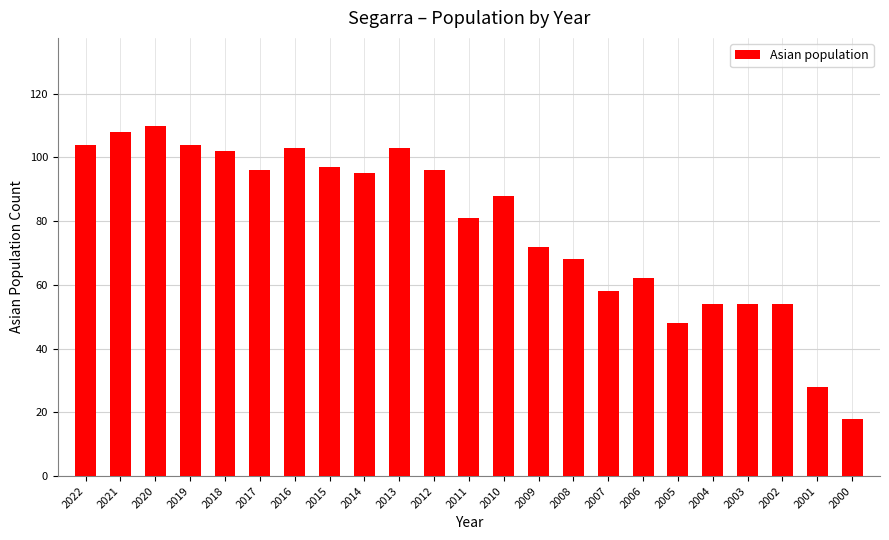

What is the ratio of the value at 2019 to the value at 2008?

1.5